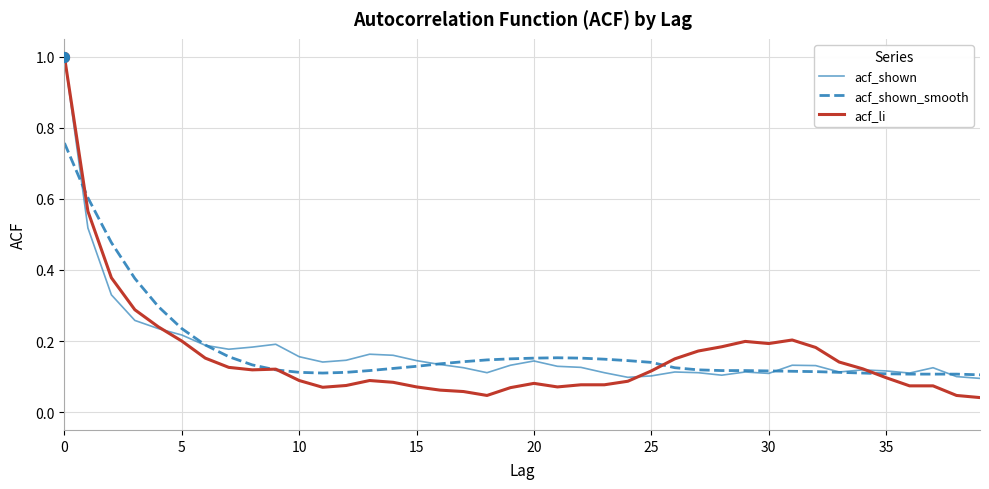

What are all the series names shown in the legend?

acf_shown, acf_shown_smooth, acf_li